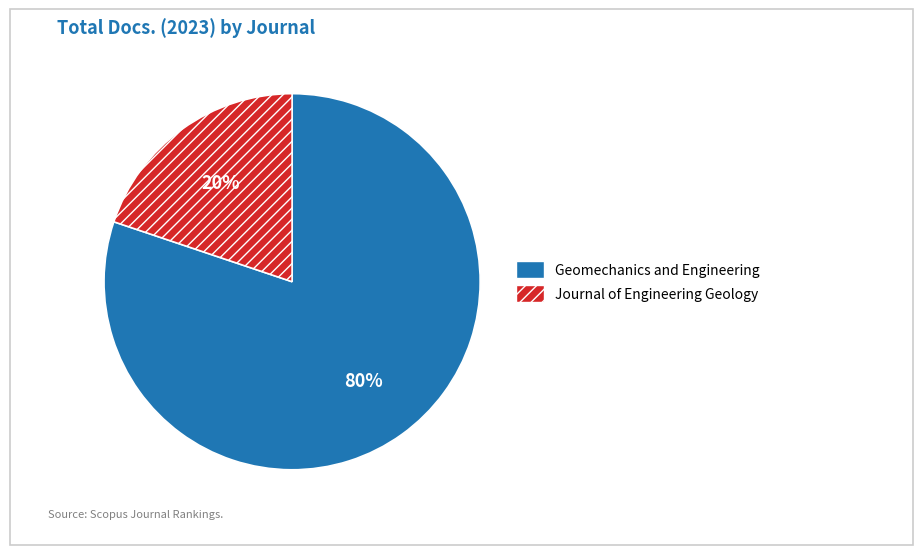

Count the number of slices in the pie.

2